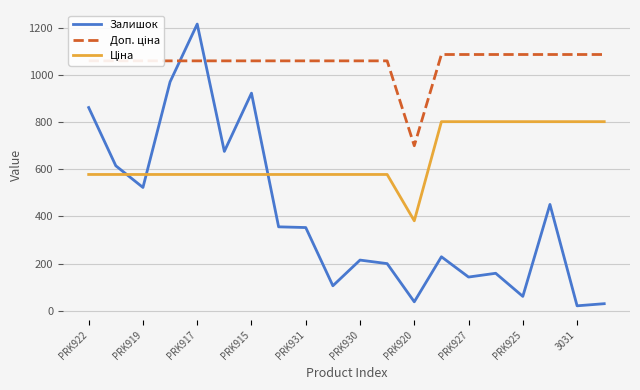

Which series has the widest spread of values?

Залишок